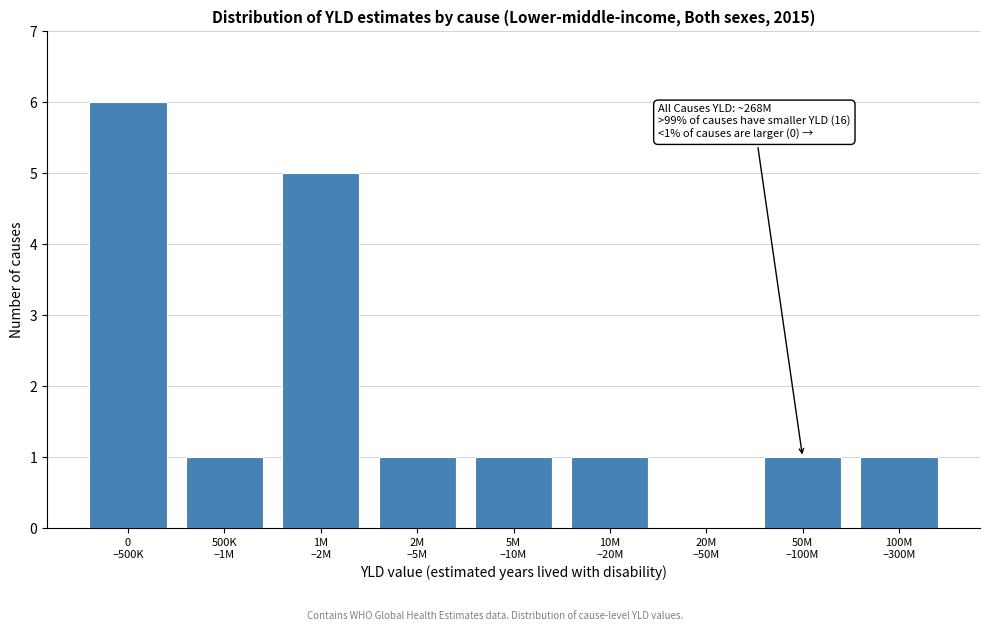

What is the maximum value shown in the chart?

6